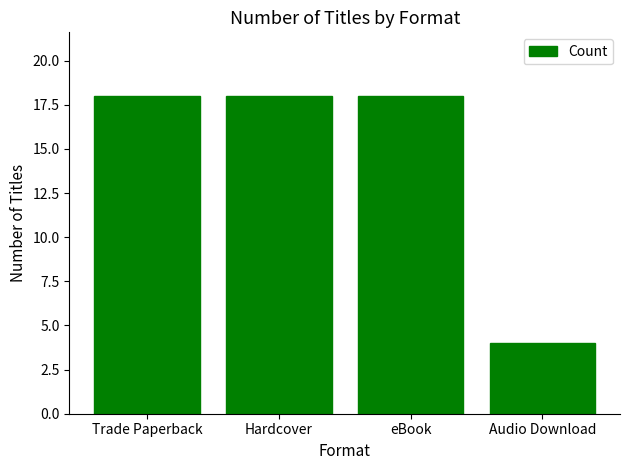

Does the chart contain stacked bars?

No